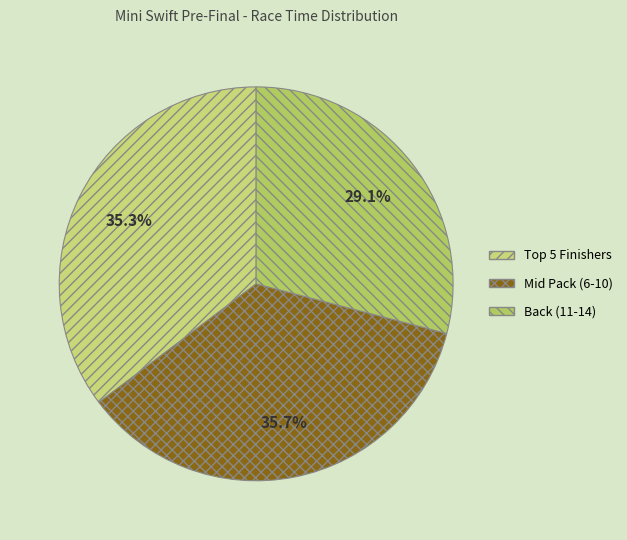

Does any single category account for the majority?

No